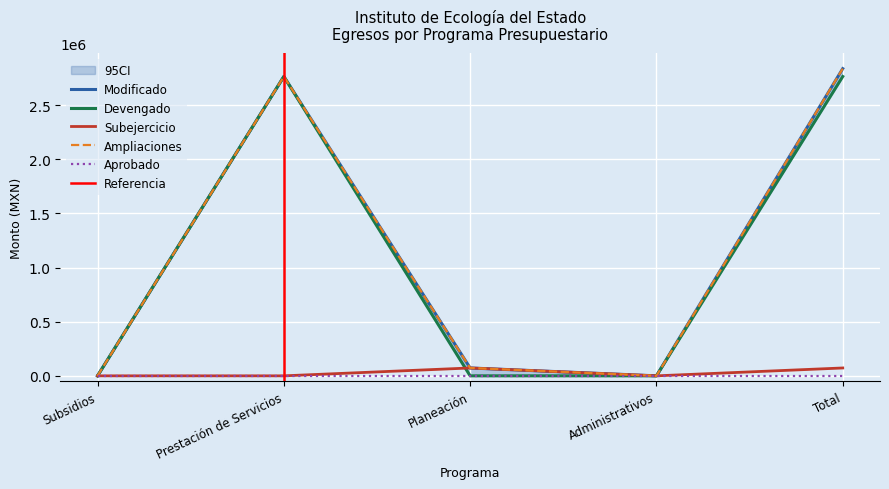

Reading left to right, what are all the values shown in this chart?

Ampliaciones: 0.0	2764892.0	72684.2	0.0	2837576.2
Modificado: 0.0	2764892.0	72684.2	0.0	2837576.2
Devengado: 0.0	2764892.0	0.0	0.0	2764892.0
Subejercicio: 0.0	0.0	72684.2	0.0	72684.2